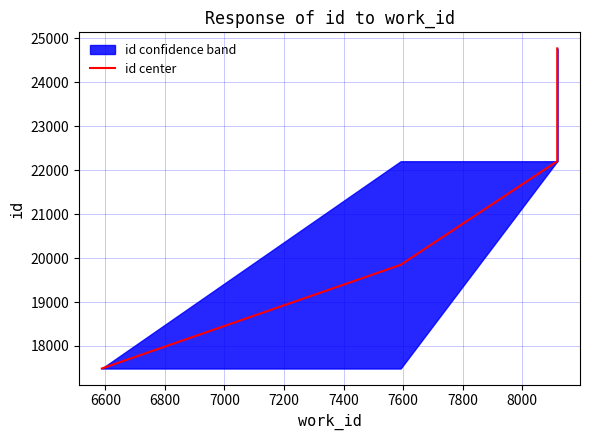

Count the number of categories in the chart.

6